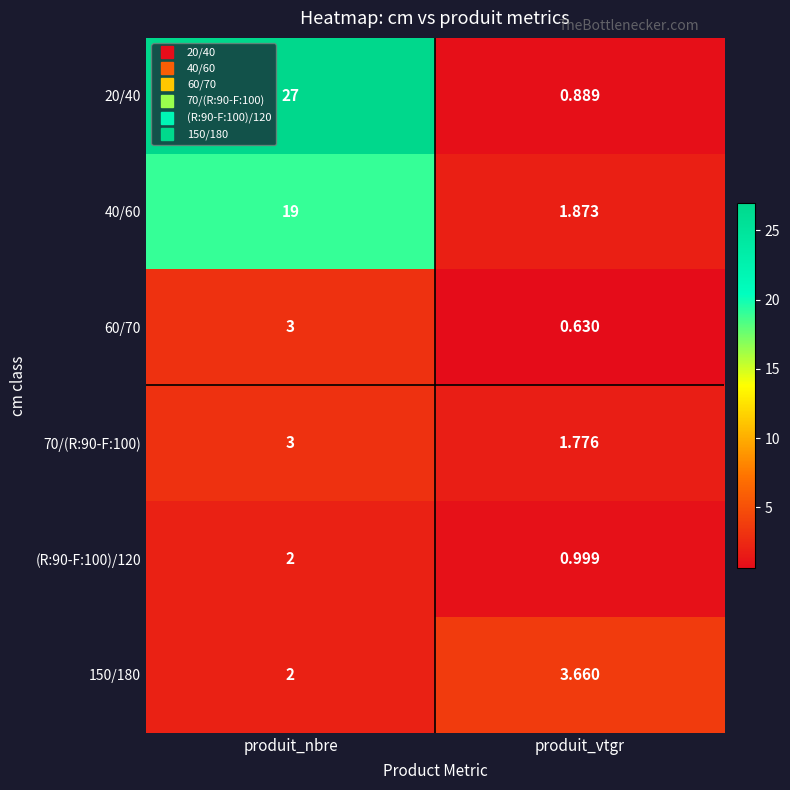

Where is 60/70 nearest to the value 1?

produit_vtgr